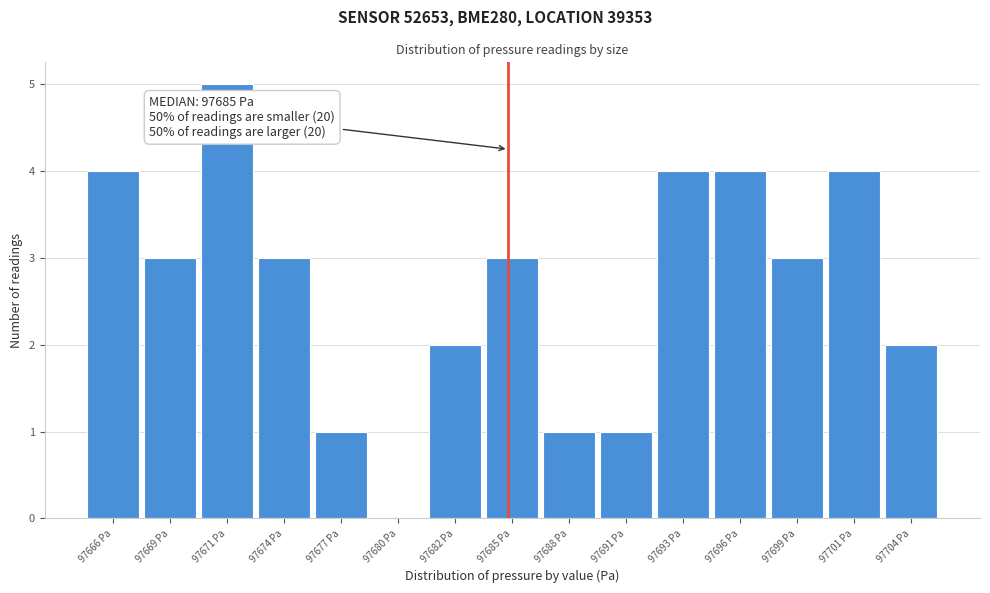

Reading left to right, what are all the values shown in this chart?

97666 Pa=4	97669 Pa=3	97671 Pa=5	97674 Pa=3	97677 Pa=1	97680 Pa=0	97682 Pa=2	97685 Pa=3	97688 Pa=1	97691 Pa=1	97693 Pa=4	97696 Pa=4	97699 Pa=3	97701 Pa=4	97704 Pa=2